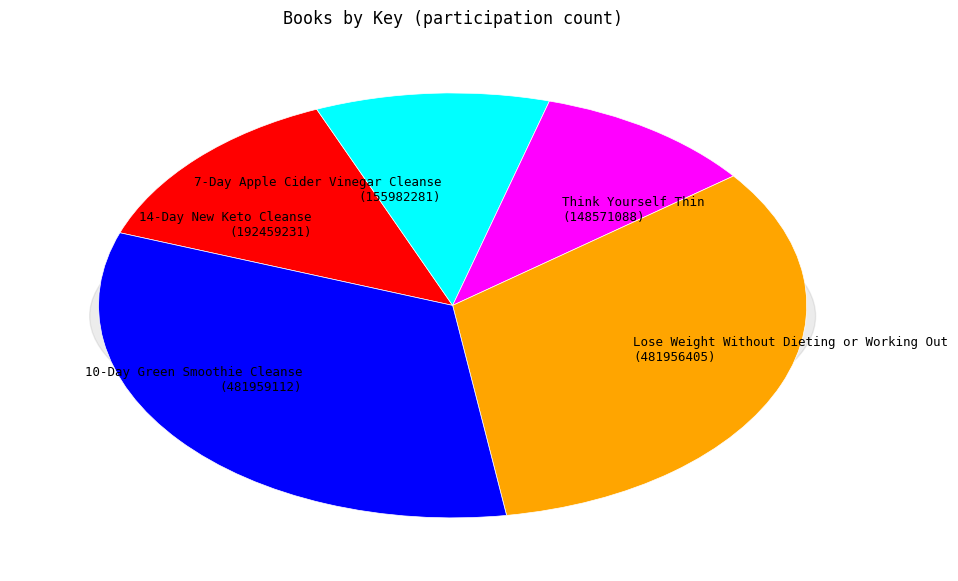

The 10-Day Green Smoothie Cleanse slice represents 40% of the pie. True or false?

False